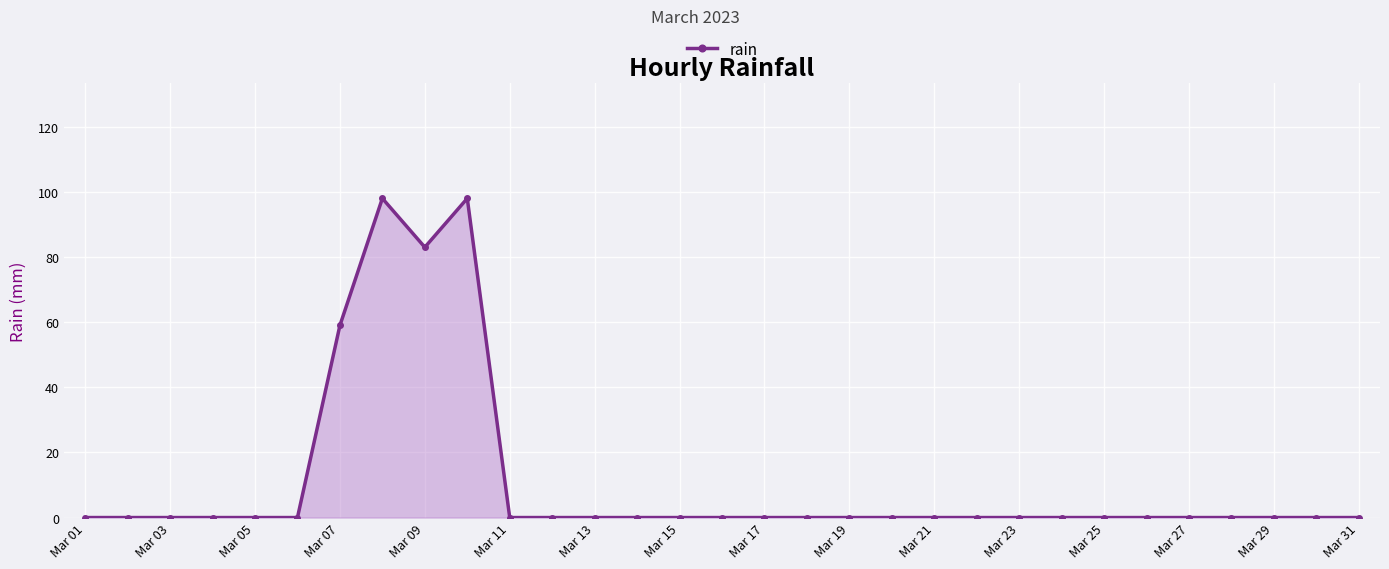

What is the difference between the second highest and minimum values?

98